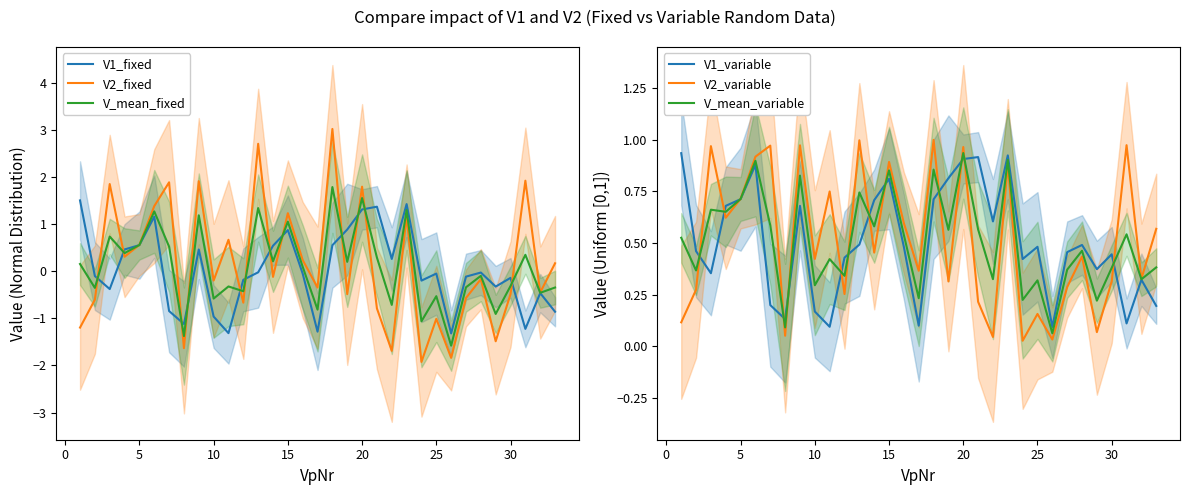

How many intersections are there between V1_fixed and V1_variable?

9